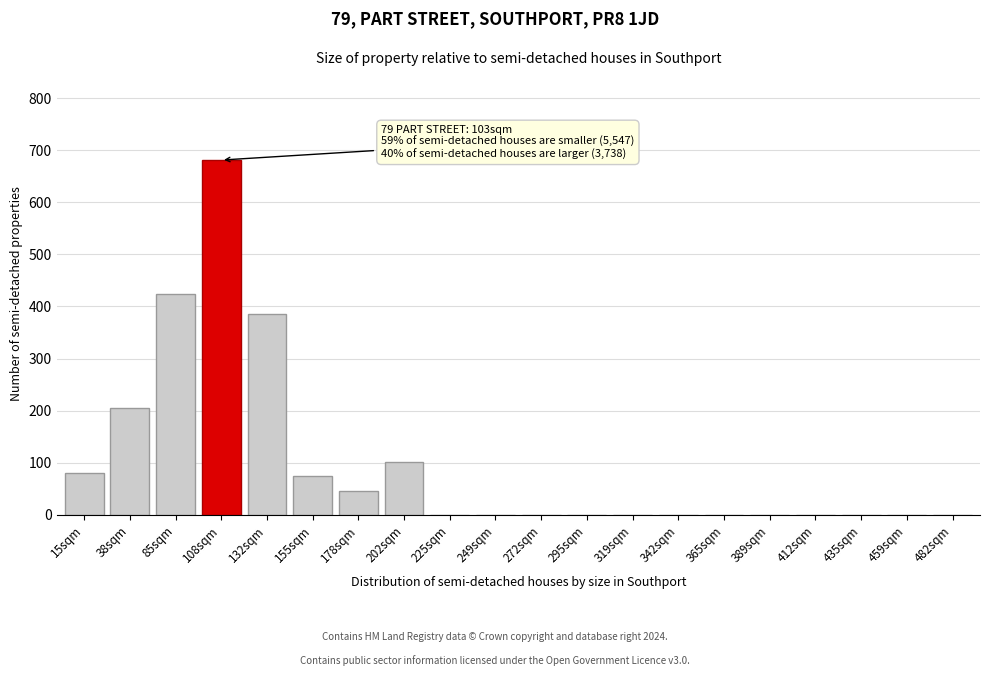

Reading left to right, list all the values displayed in this chart.

15sqm=81	38sqm=205	85sqm=424	108sqm=681	132sqm=386	155sqm=75	178sqm=46	202sqm=101	225sqm=0	249sqm=0	272sqm=0	295sqm=0	319sqm=0	342sqm=0	365sqm=0	389sqm=0	412sqm=0	435sqm=0	459sqm=0	482sqm=0